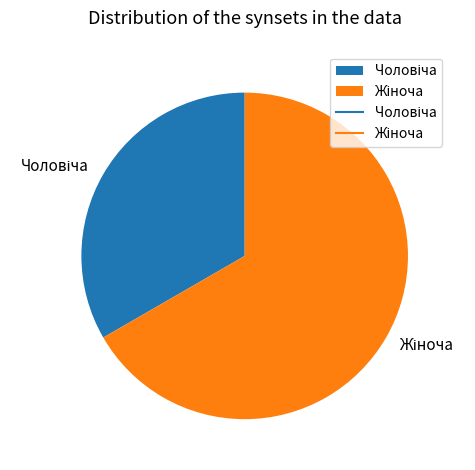

Does any single category account for the majority?

Yes